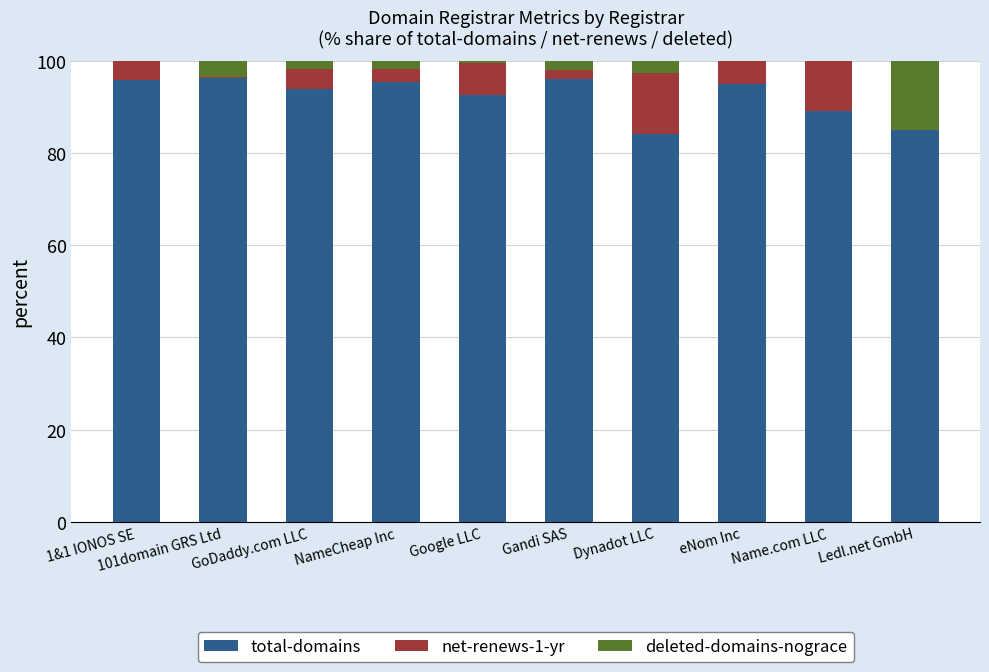

Is it true that total-domains equals 124.8 at NameCheap Inc?

False